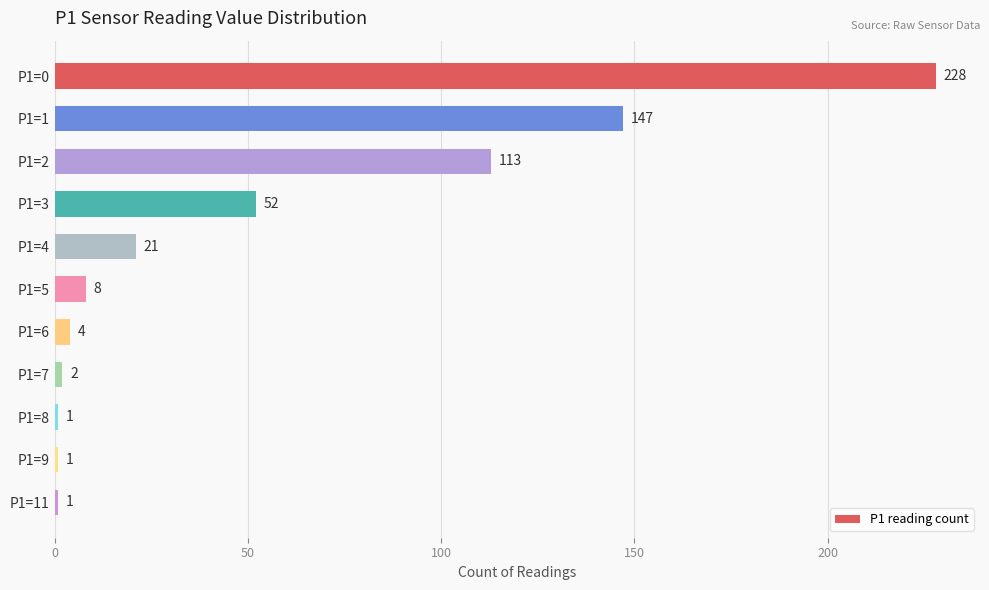

What is the maximum value shown in the chart?

228